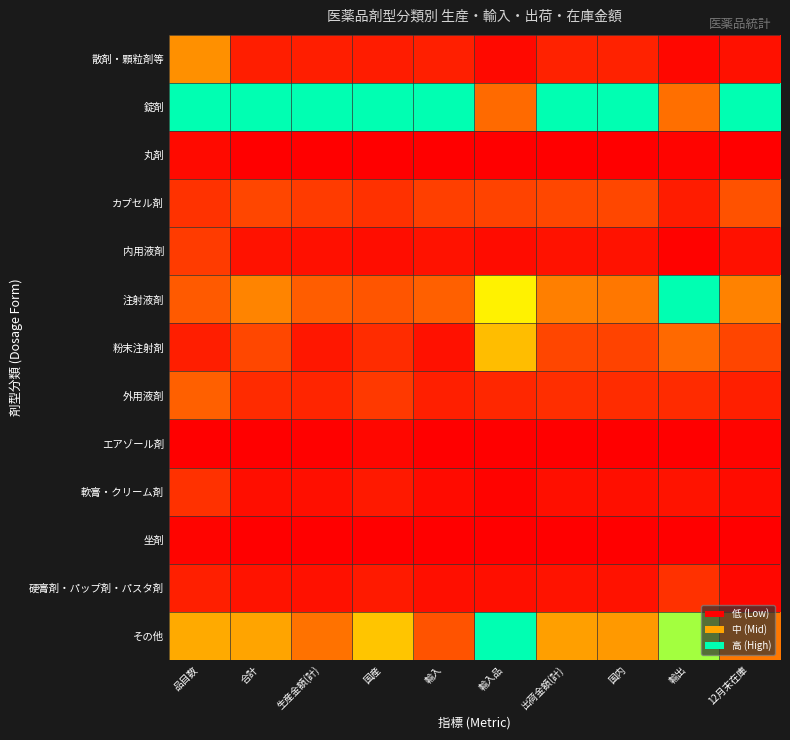

Which label corresponds to the largest value in the chart?

品目数